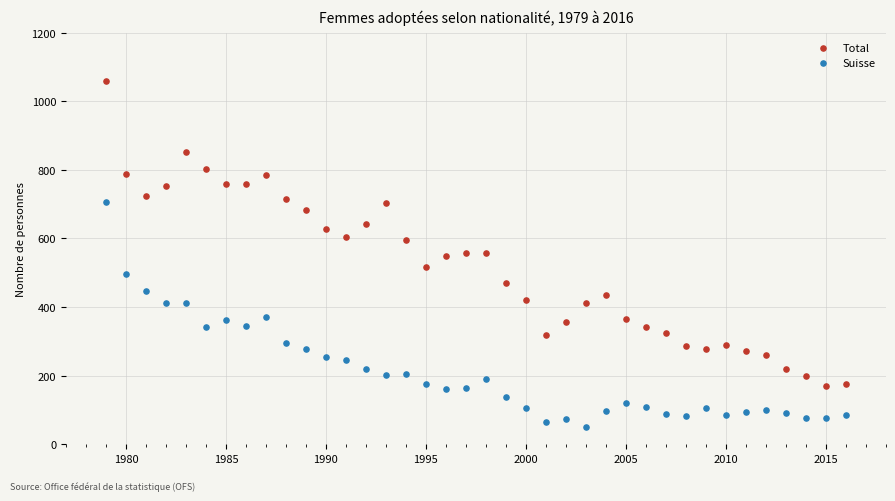

What is the X range (max minus min) for the scatter plot?

37